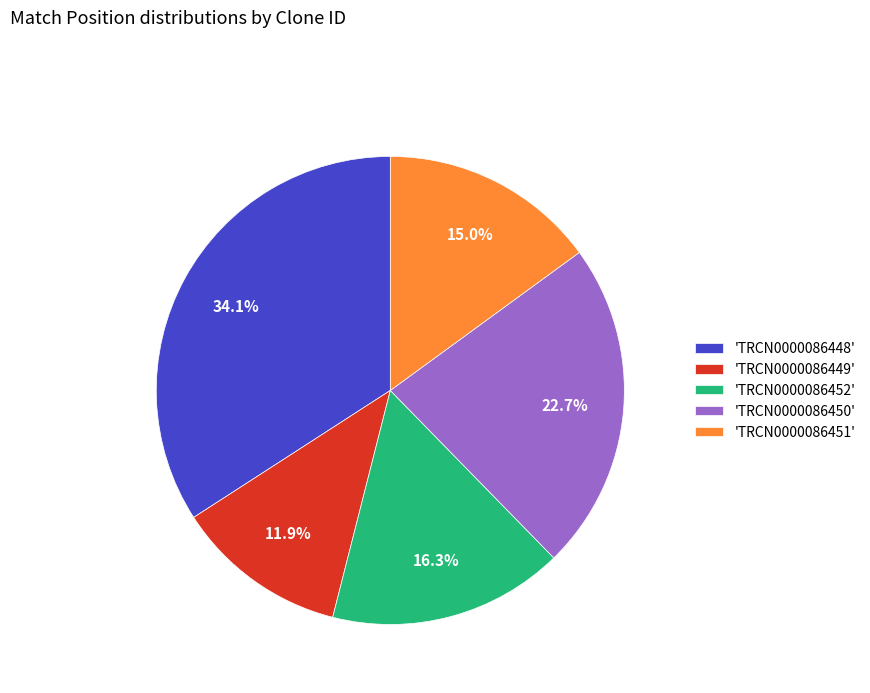

Which has a higher value, 'TRCN0000086448' or 'TRCN0000086449'?

'TRCN0000086448'